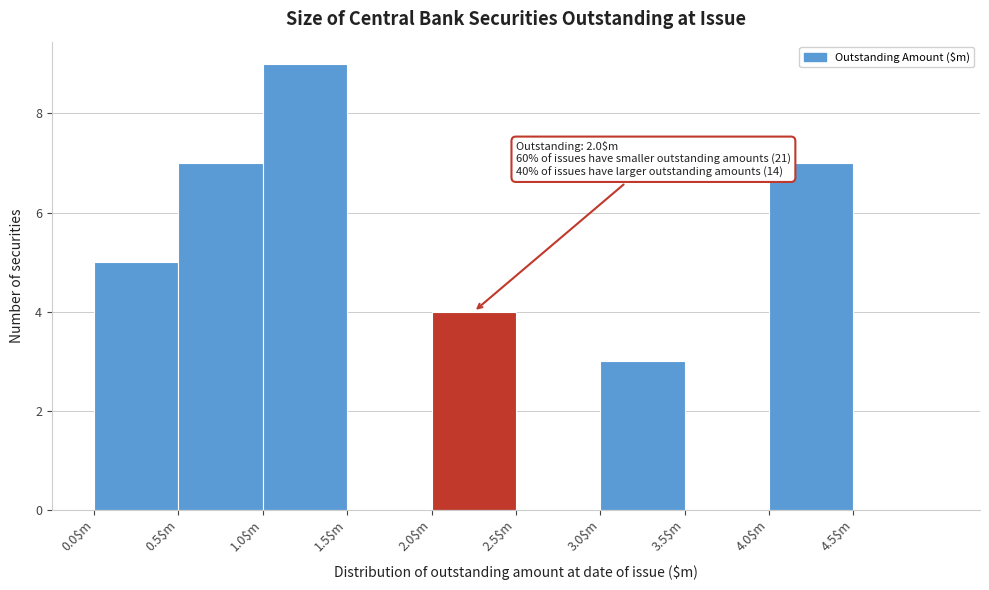

Which range on the x-axis has the tallest bar?

1.0 to 1.5